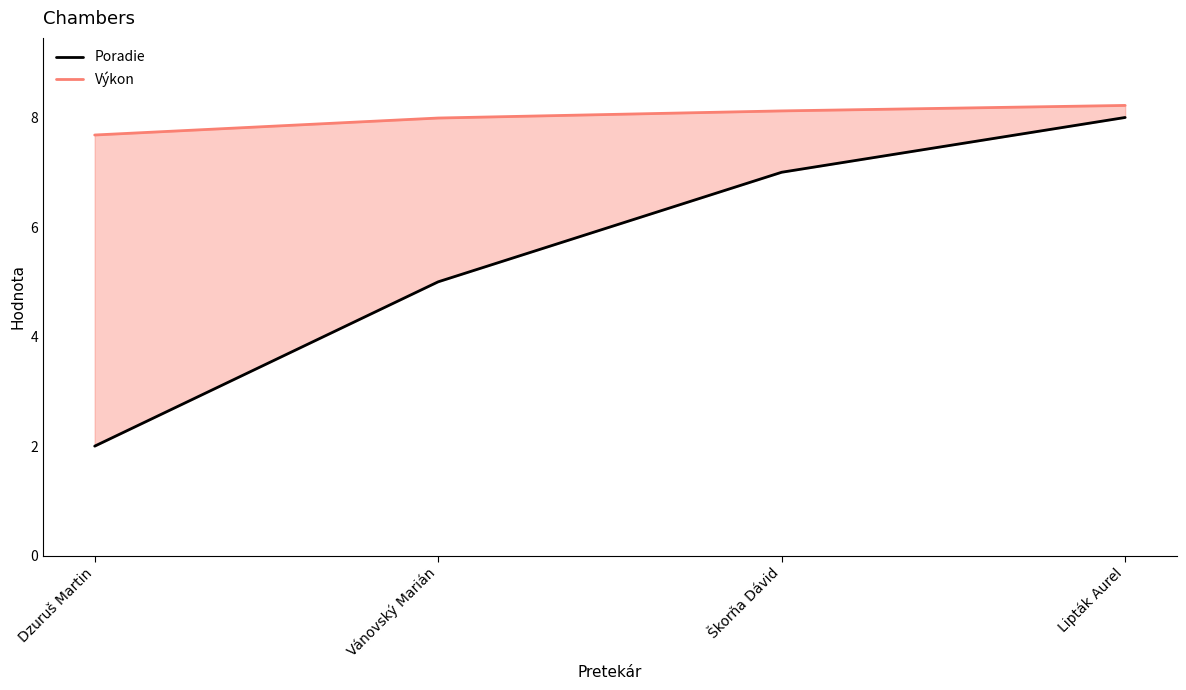

What is the value of the Výkon point at the 4th from the left?

8.2